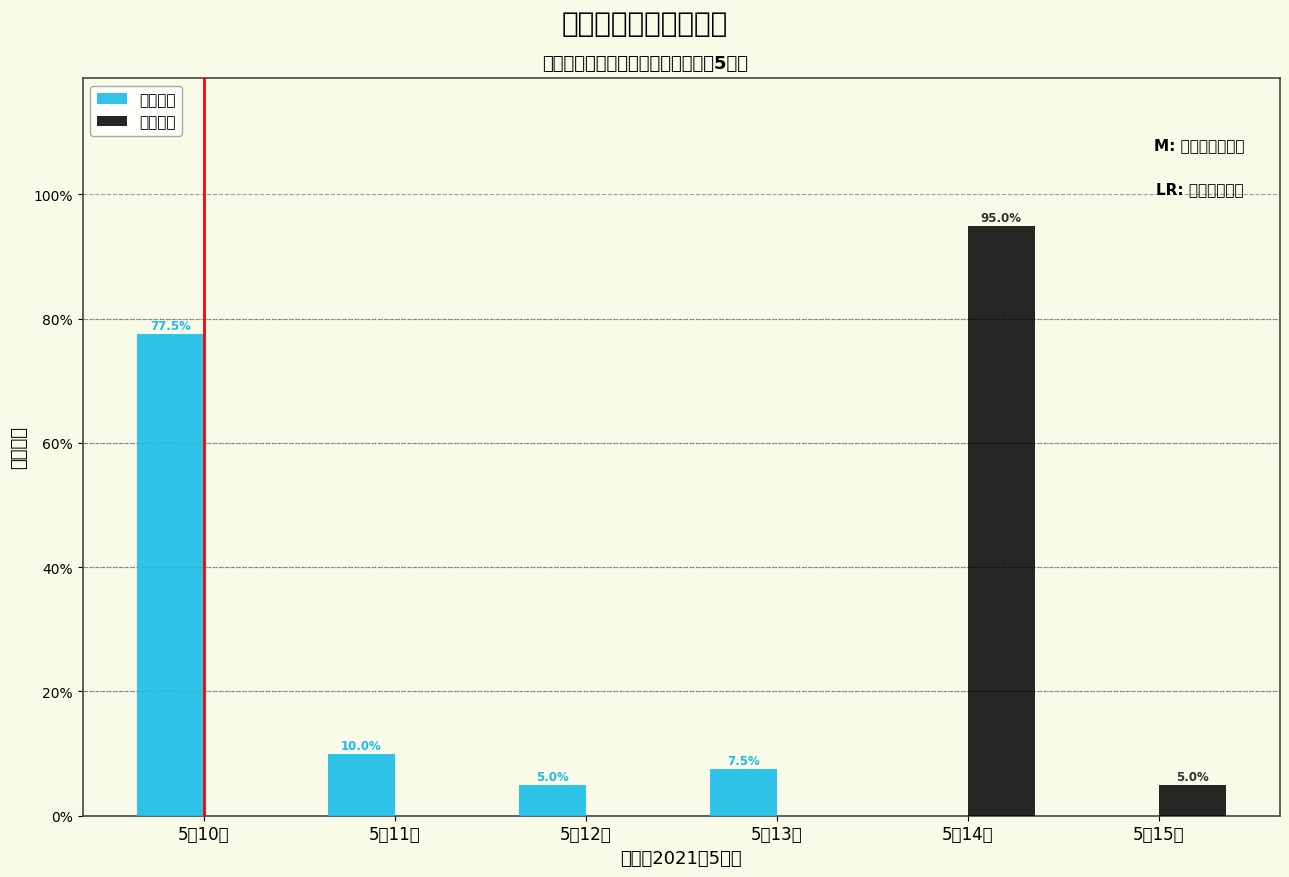

Reading left to right, what are all the values shown in this chart?

有效期自: 5月10日=77.5	5月11日=10.0	5月12日=5.0	5月13日=7.5	5月14日=0.0	5月15日=0.0
有效期至: 5月10日=0.0	5月11日=0.0	5月12日=0.0	5月13日=0.0	5月14日=95.0	5月15日=5.0